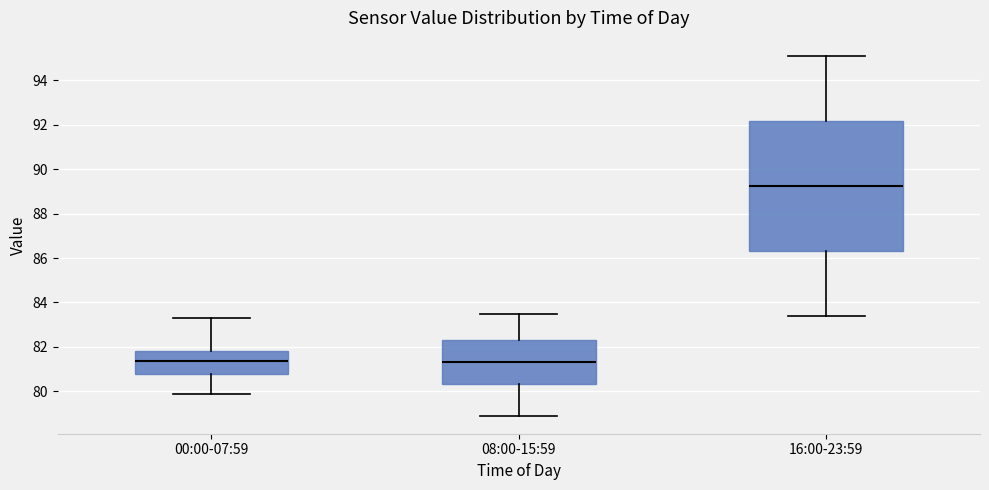

Reading left to right, read every box against the y-axis: the position of its median line, the range the box covers, and the ends of its whiskers. The values are not printed on the chart, so give them approximately, as read against the axis.

00:00-07:59: median 81.4, box 80.8 to 81.8, whiskers 80.0 to 83.4
08:00-15:59: median 81.4, box 80.4 to 82.4, whiskers 79.0 to 83.6
16:00-23:59: median 89.2, box 86.4 to 92.2, whiskers 83.4 to 95.2